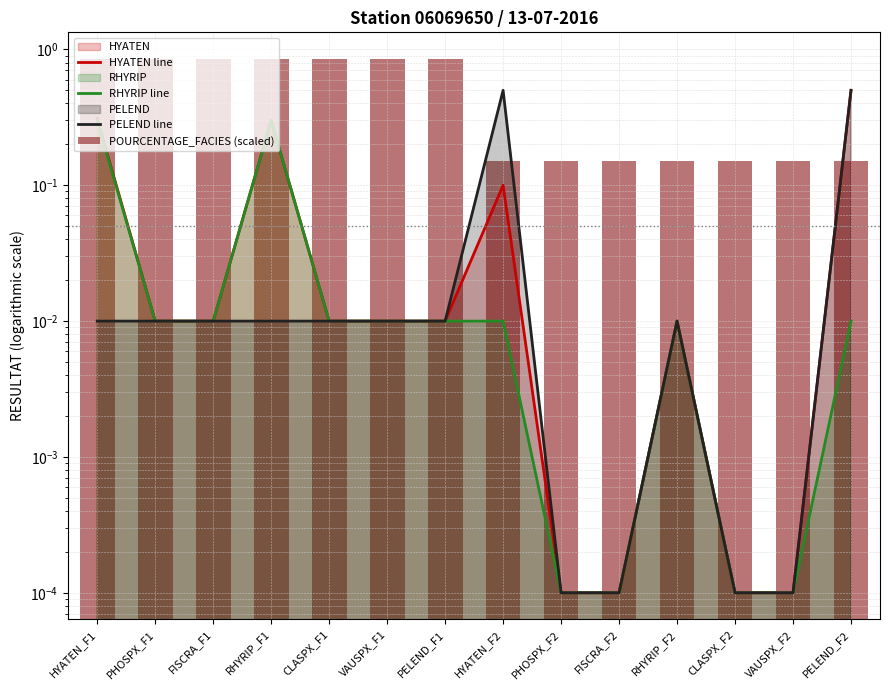

Between CLASPX_F1 and RHYRIP_F2, which series saw the biggest shift?

POURCENTAGE_FACIES (scaled)